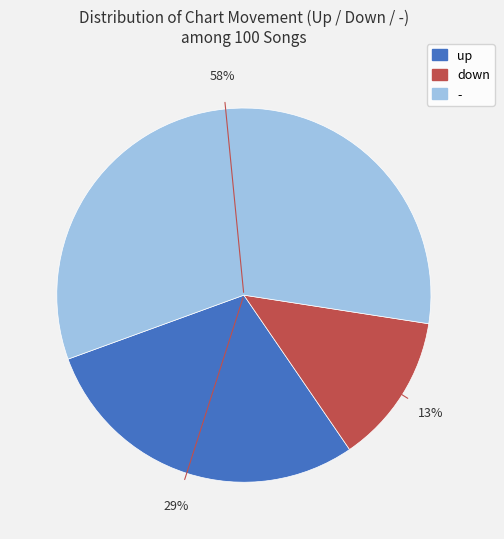

Which slice is the largest?

-